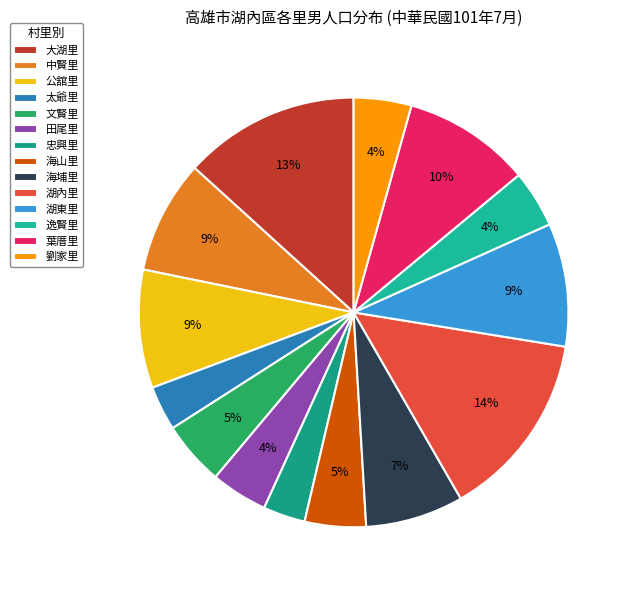

How many slices are in this pie chart?

14